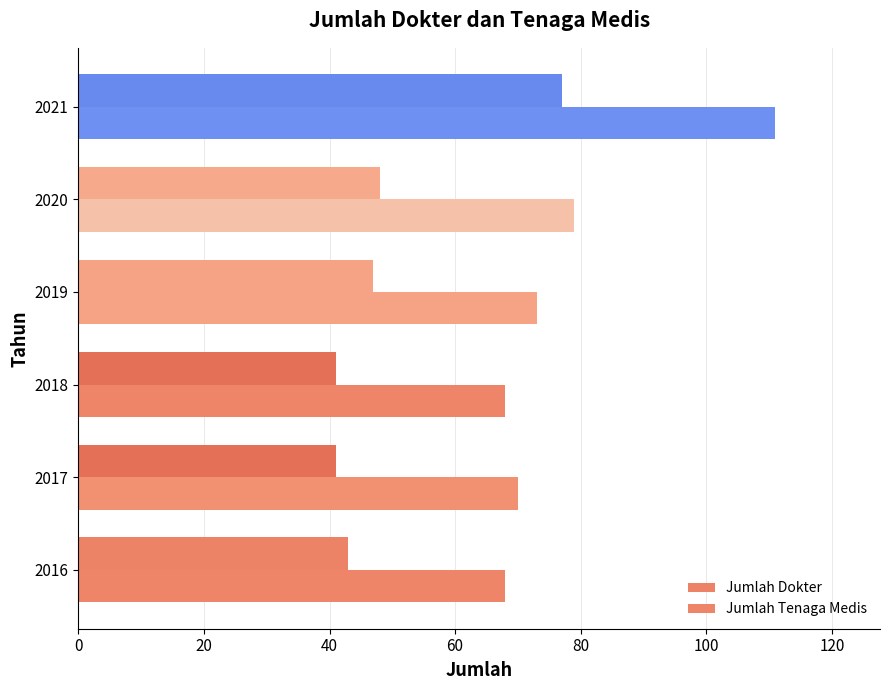

Count the number of categories in the chart.

6